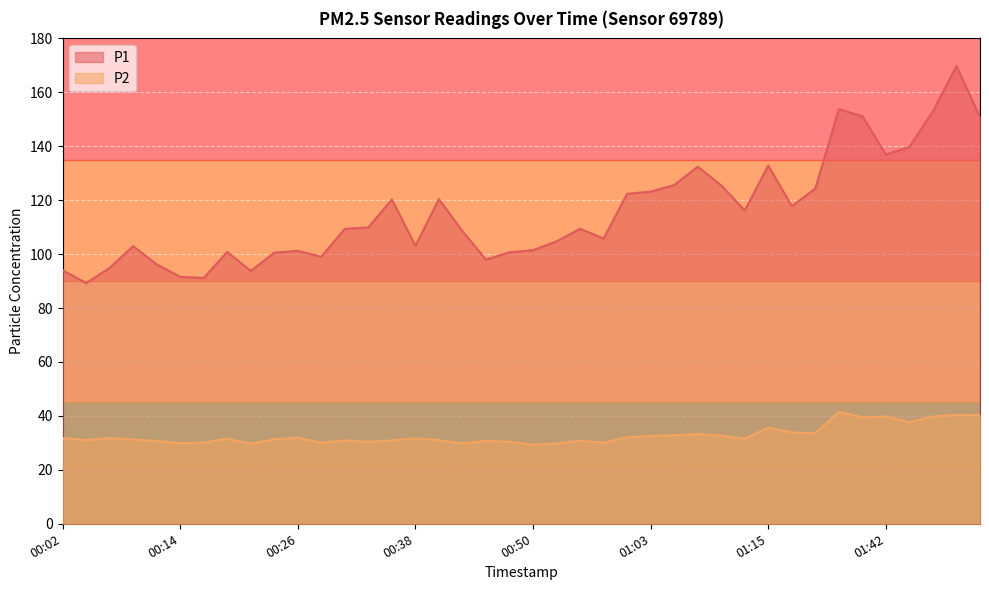

The value of P1 at 01:42 is 232.6. True or false?

False